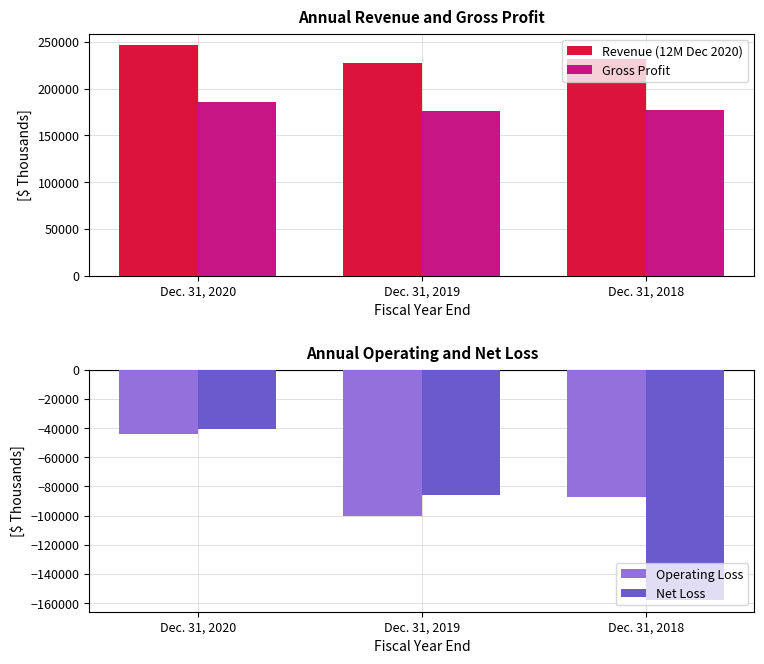

Are the bars grouped side by side (vs. stacked)?

Yes